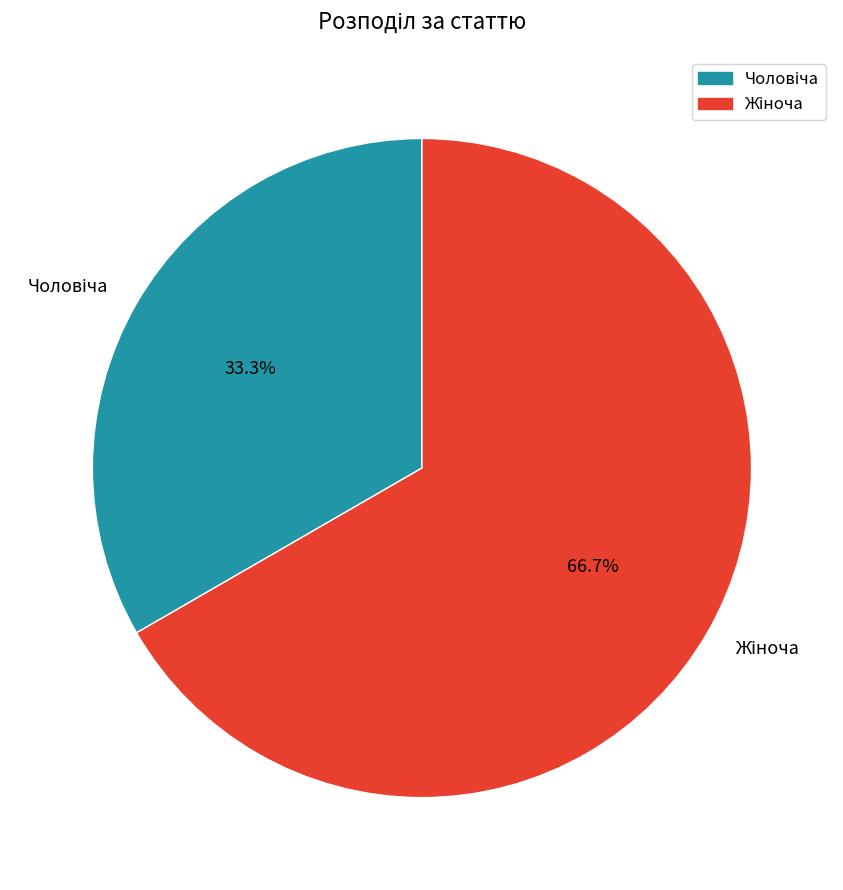

How many segments does this pie chart have?

2